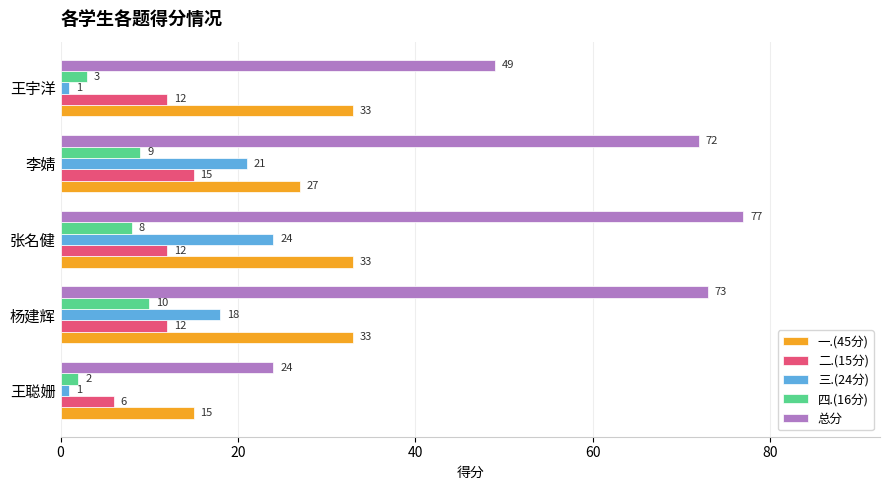

At which label does 四.(16分) reach its peak?

杨建辉